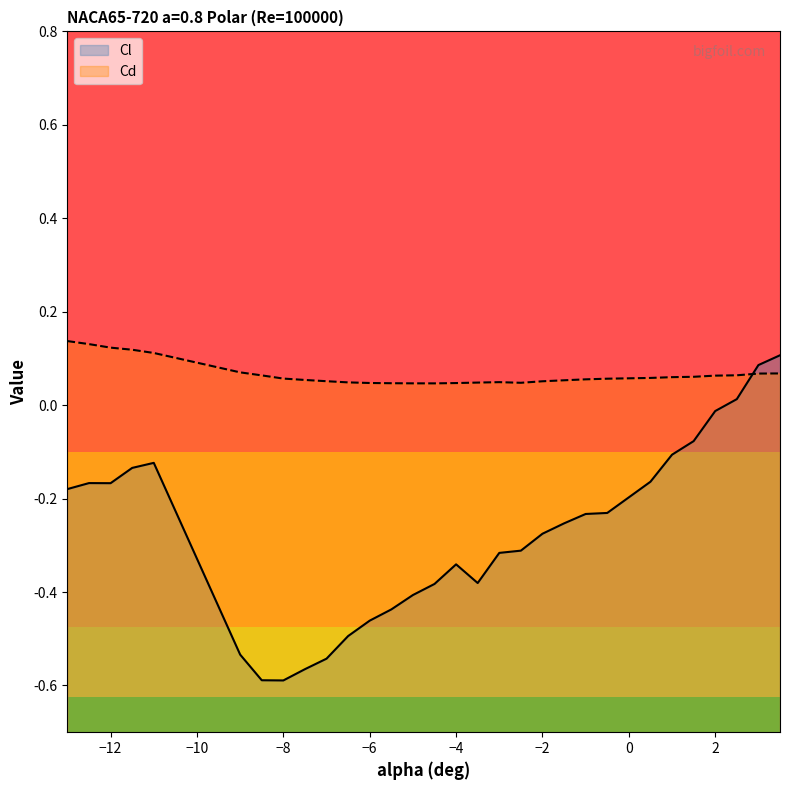

Reading right to left, transcribe all the data shown in this chart.

Cl: 3.5=0.1	3=0.1	2.5=0.0	2=-0.0	1.5=-0.1	1=-0.1	0.5=-0.2	-0.5=-0.2	-1=-0.2	-1.5=-0.3	-2=-0.3	-2.5=-0.3	-3=-0.3	-3.5=-0.4	-4=-0.3	-4.5=-0.4	-5=-0.4	-5.5=-0.4	-6=-0.5	-6.5=-0.5	-7=-0.5	-7.5=-0.6	-8=-0.6	-8.5=-0.6	-9=-0.5	-11=-0.1	-11.5=-0.1	-12=-0.2	-12.5=-0.2	-13=-0.2
Cd: 3.5=0.1	3=0.1	2.5=0.1	2=0.1	1.5=0.1	1=0.1	0.5=0.1	-0.5=0.1	-1=0.1	-1.5=0.1	-2=0.1	-2.5=0.0	-3=0.0	-3.5=0.0	-4=0.0	-4.5=0.0	-5=0.0	-5.5=0.0	-6=0.0	-6.5=0.0	-7=0.1	-7.5=0.1	-8=0.1	-8.5=0.1	-9=0.1	-11=0.1	-11.5=0.1	-12=0.1	-12.5=0.1	-13=0.1